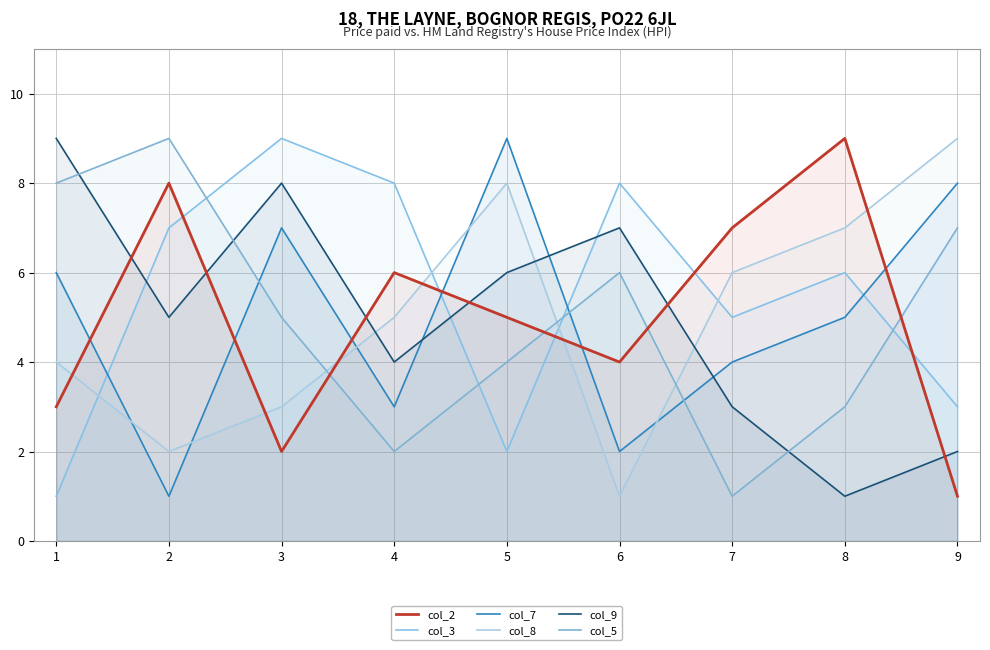

What is the total value across all series at 9?

30